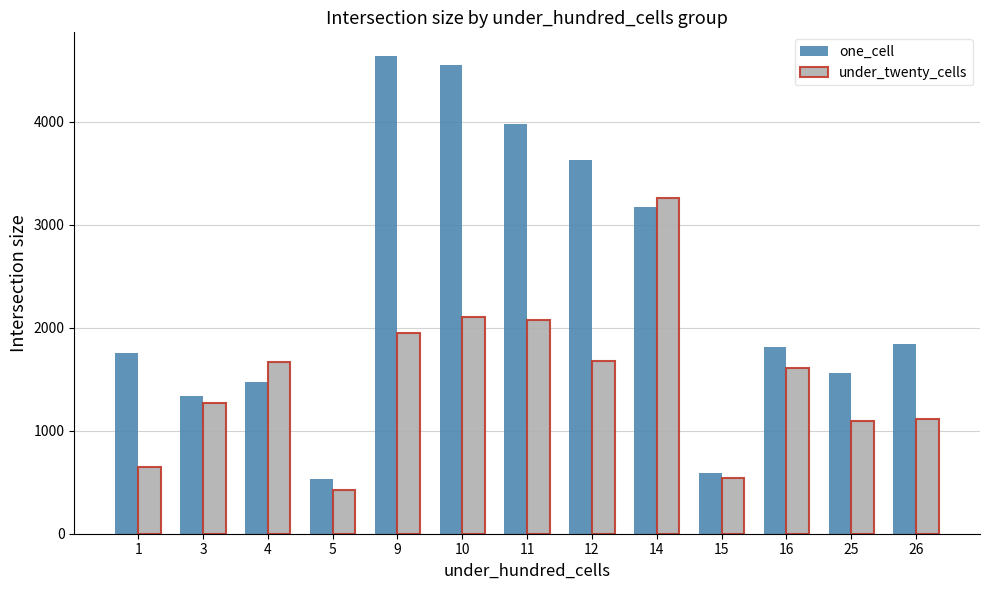

Where is under_twenty_cells nearest to the value 1842?

9